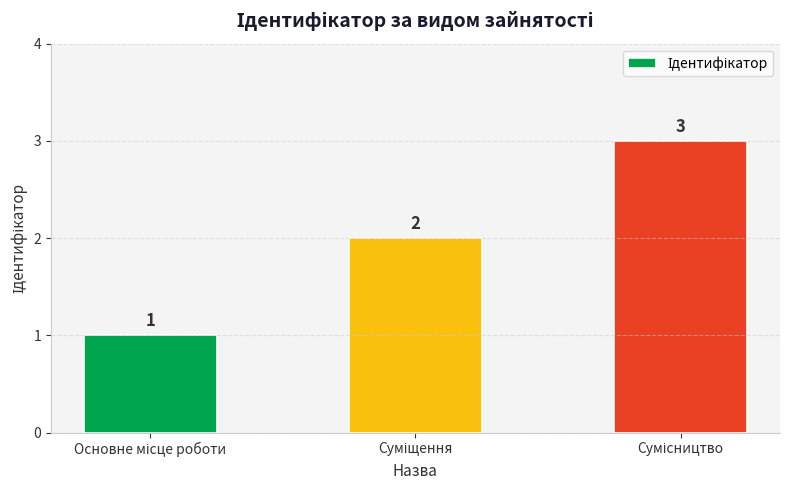

Count the number of categories in the chart.

3